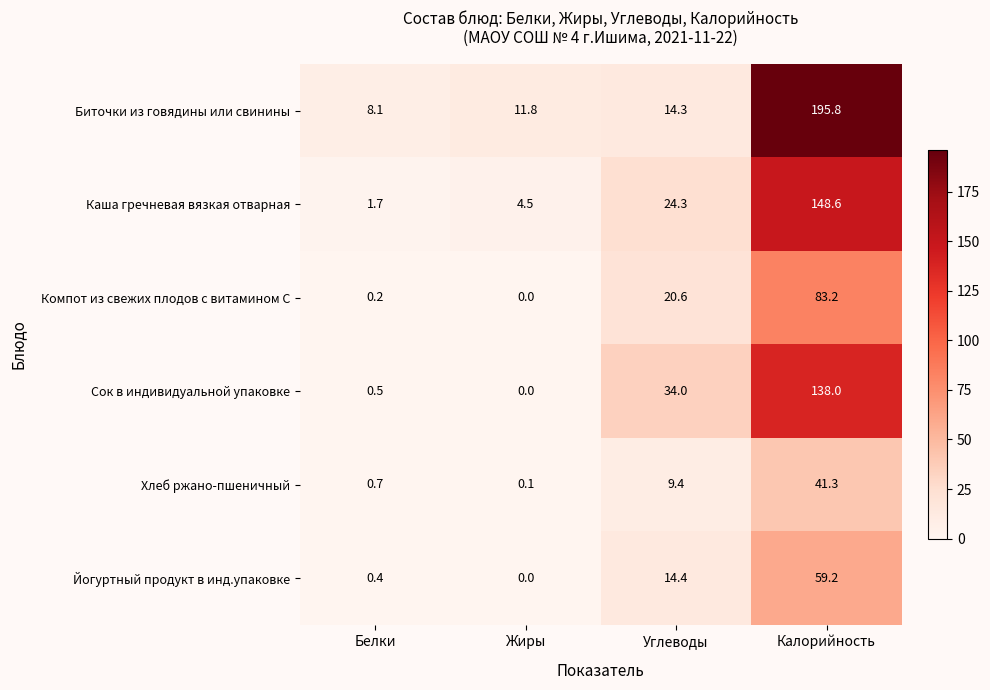

What is the average value of the Биточки из говядины или свинины series?

57.5